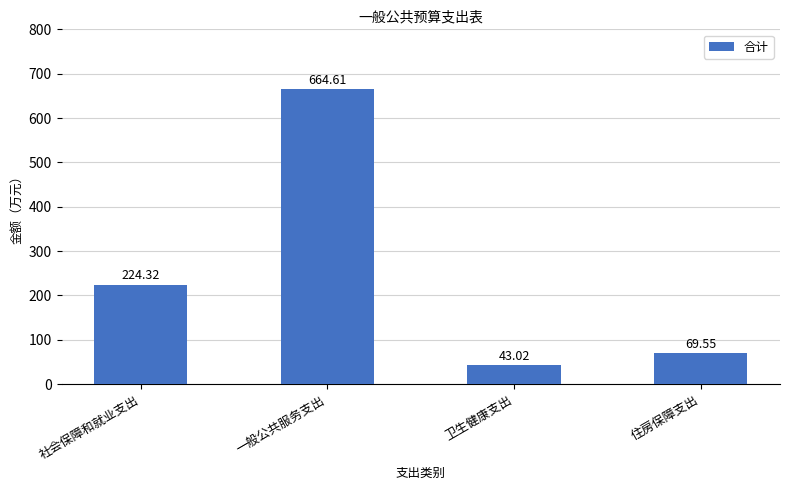

What is the ratio of the value at 住房保障支出 to the value at 一般公共服务支出?

0.1